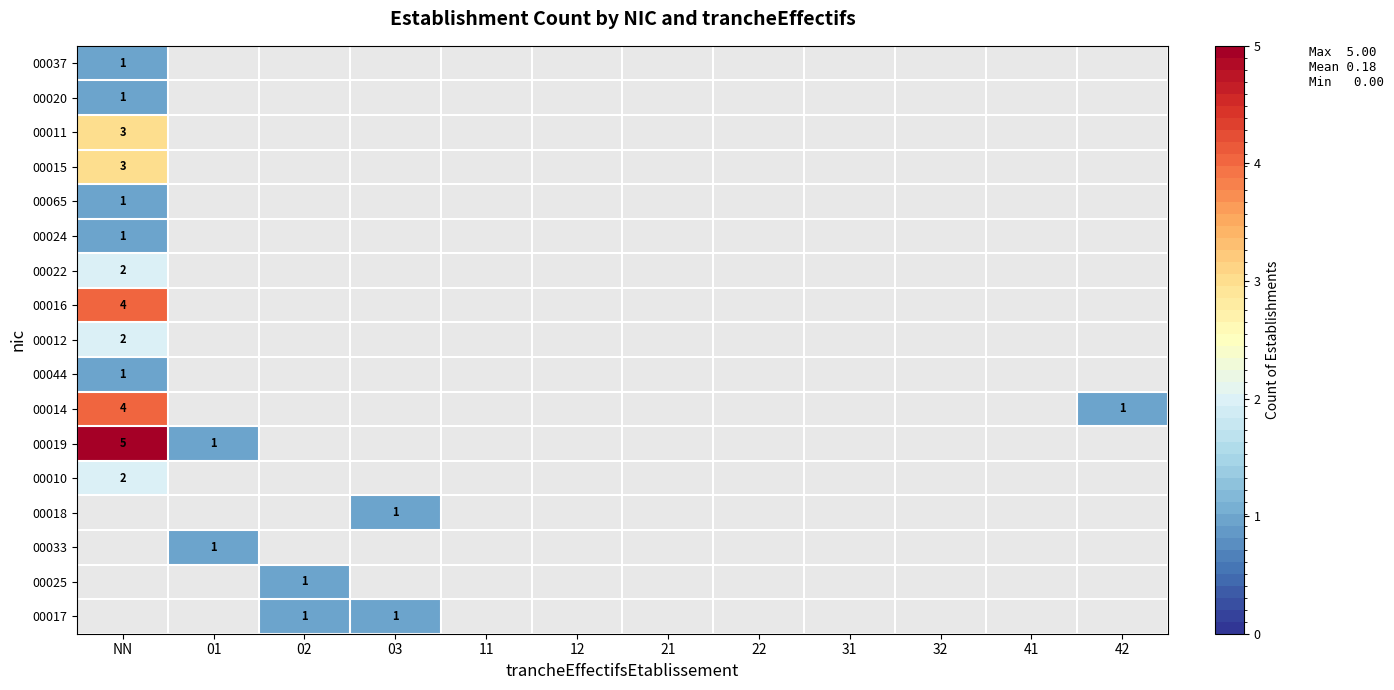

The value of 00025 at 02 is 2. True or false?

False